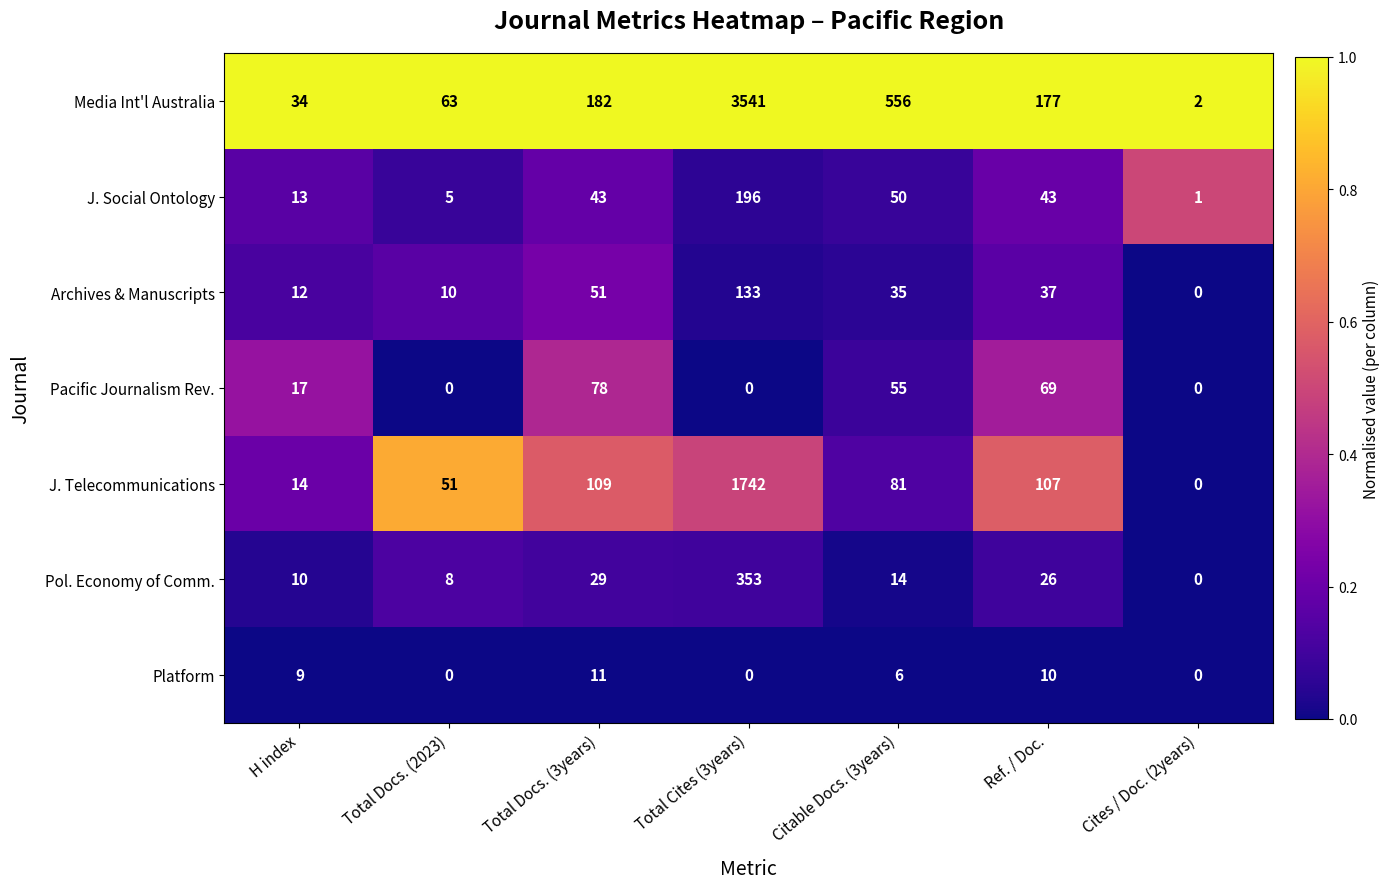

True or false: Pol. Economy of Comm. has a value of 16 at H index.

False